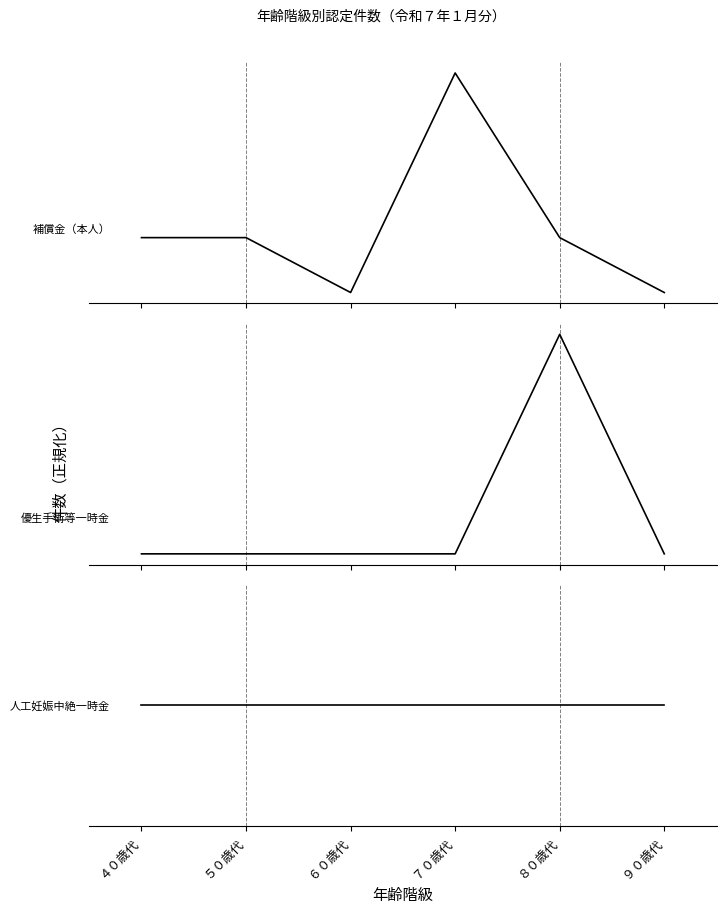

What is the highest value of the 補償金（本人） series?

1.0